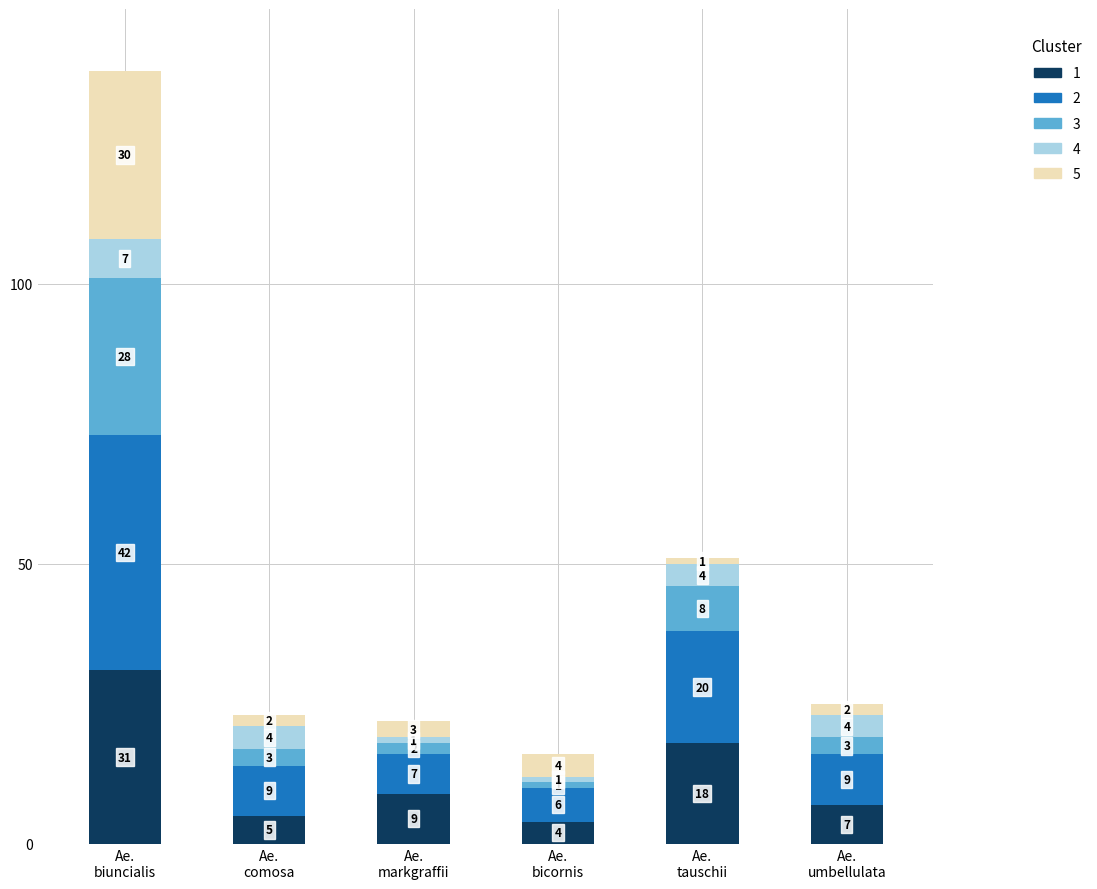

What is the sum of all 1 values?

74